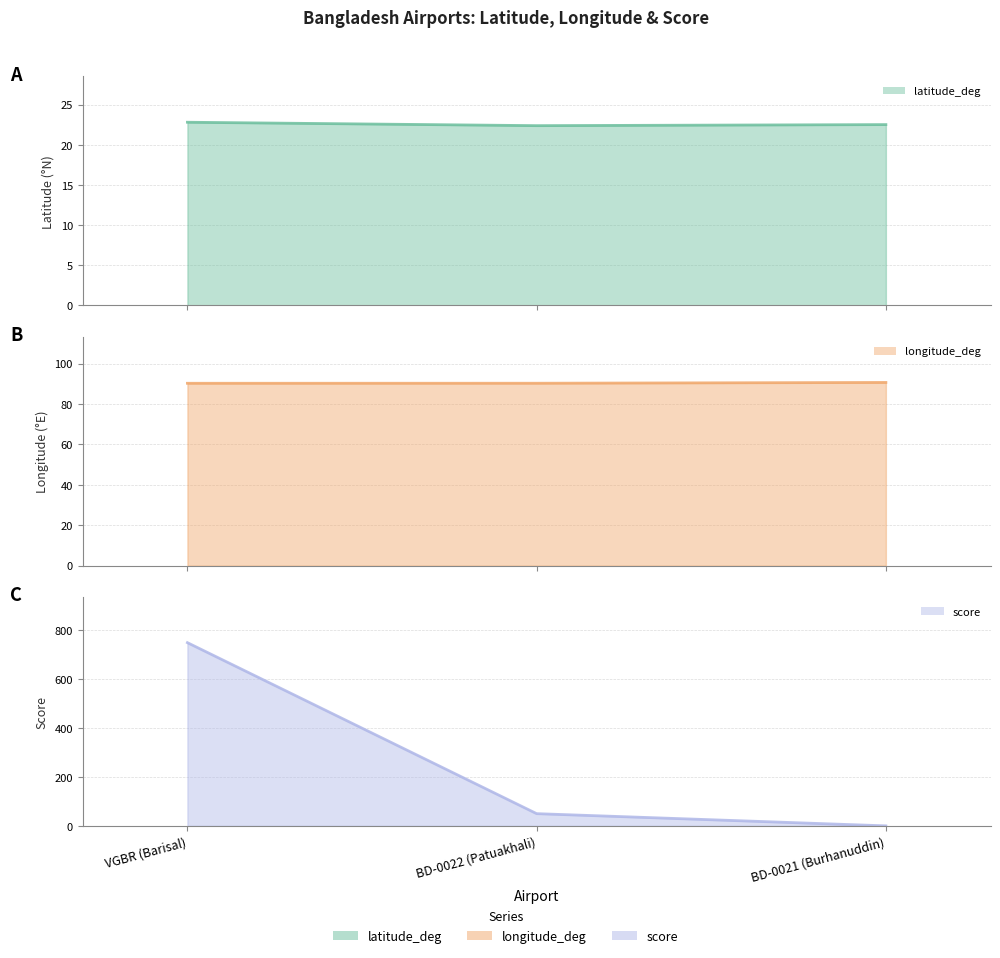

The longitude_deg (line) series shows 29.5 at BD-0022 (Patuakhali). True or false?

False